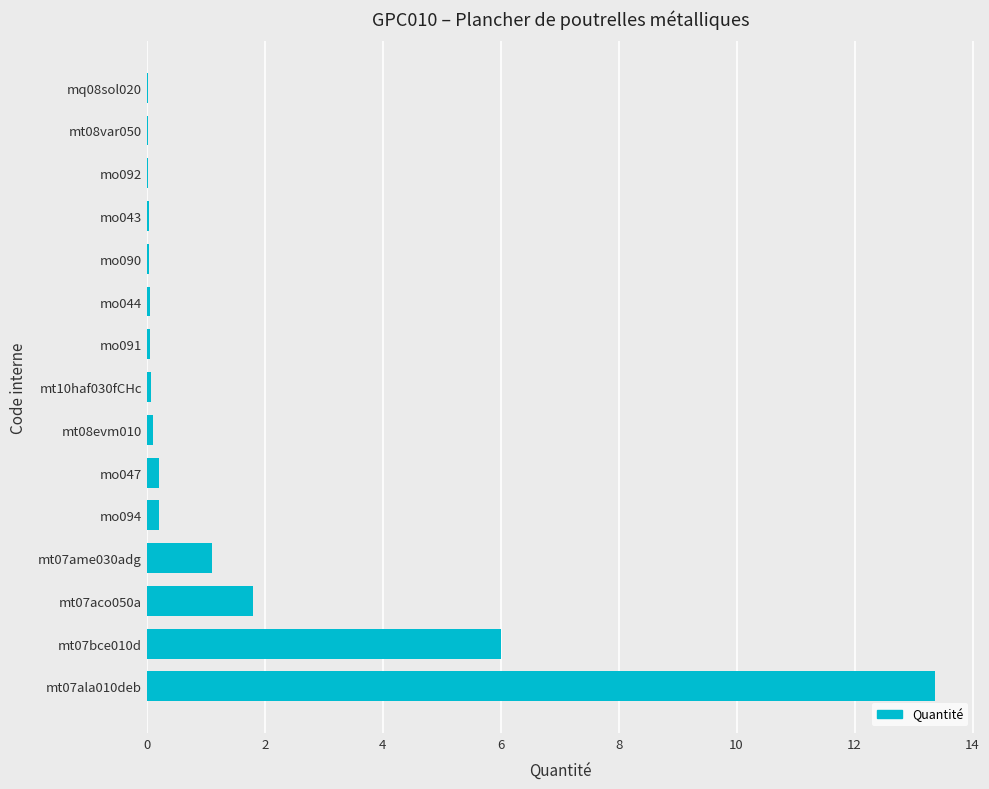

What is the sum of all values?

23.1